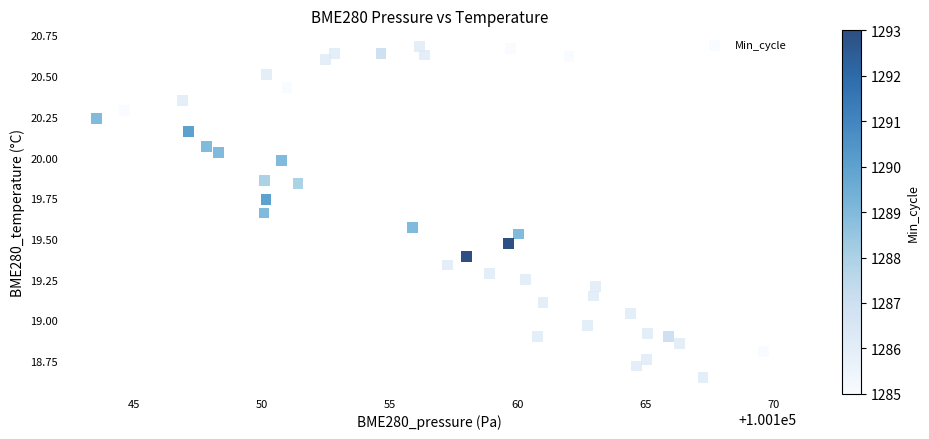

What is the range of X values (max minus min)?

26.1